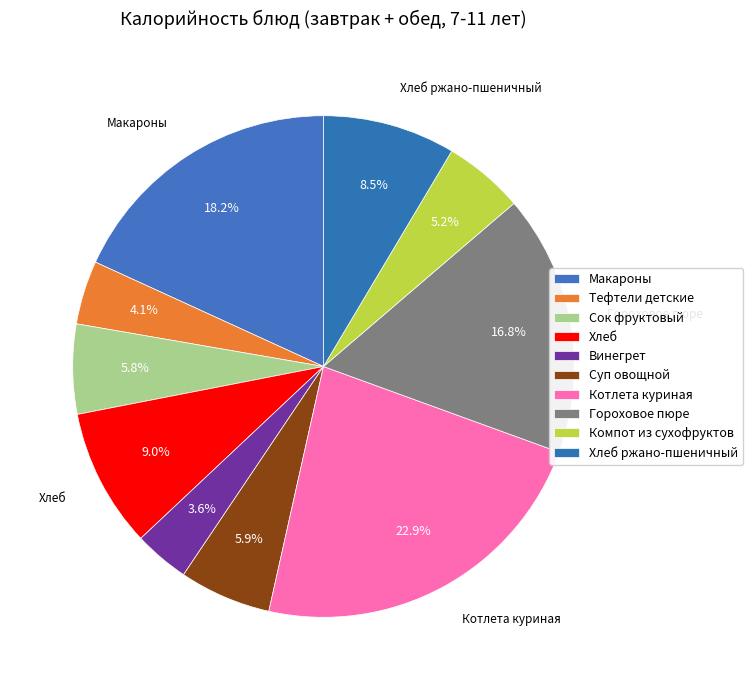

How many segments does this pie chart have?

10